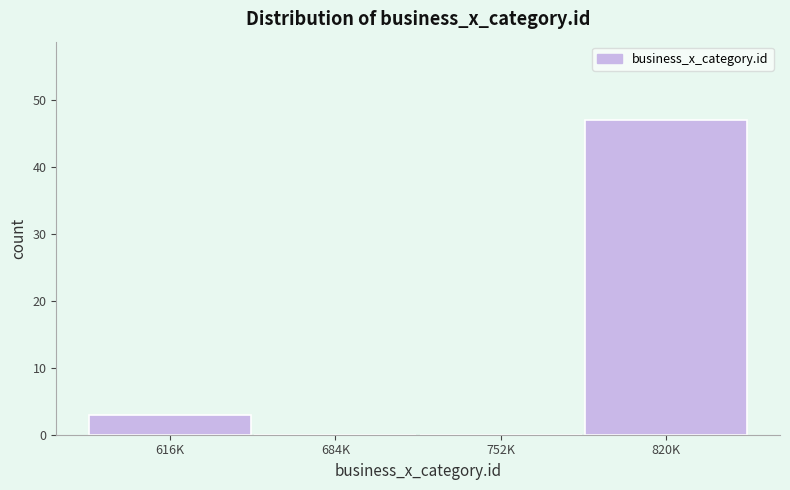

Reading right to left, what are all the values shown in this chart?

820K=47	752K=0	684K=0	616K=3